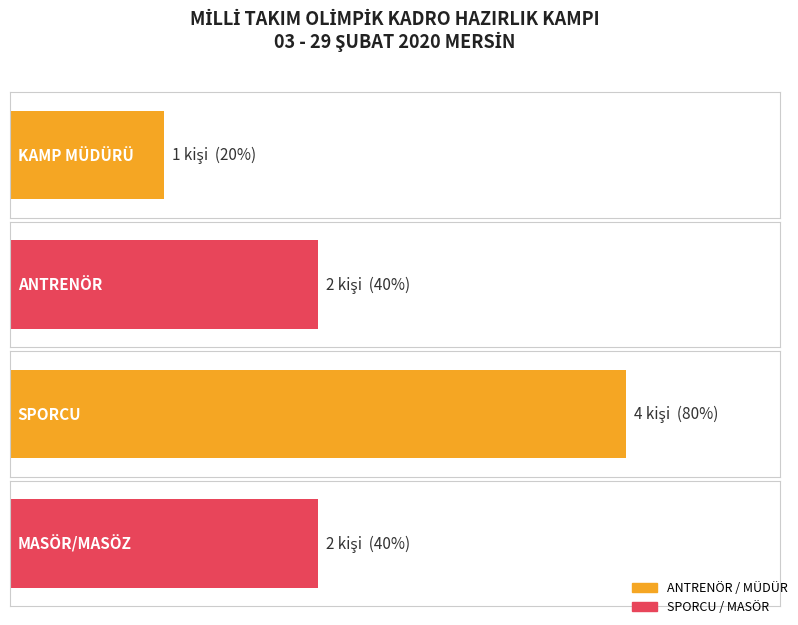

Is the value of KAMP MÜDÜRÜ at MASÖR/MASÖZ greater than the value of SPORCU at KAMP MÜDÜRÜ?

No